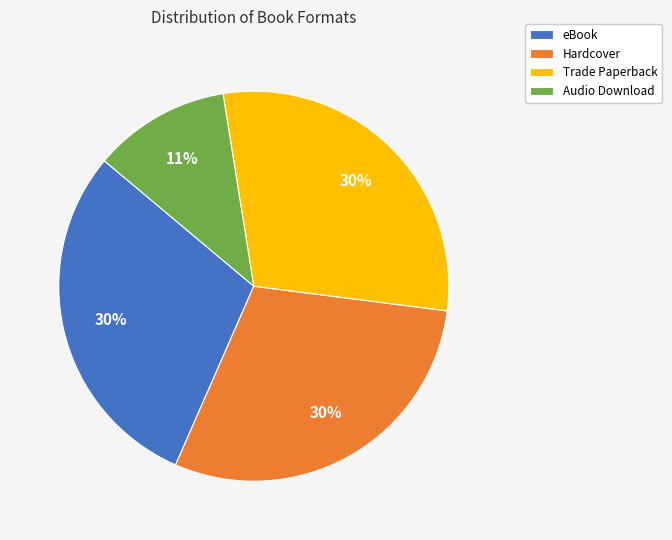

Does any single category account for the majority?

No